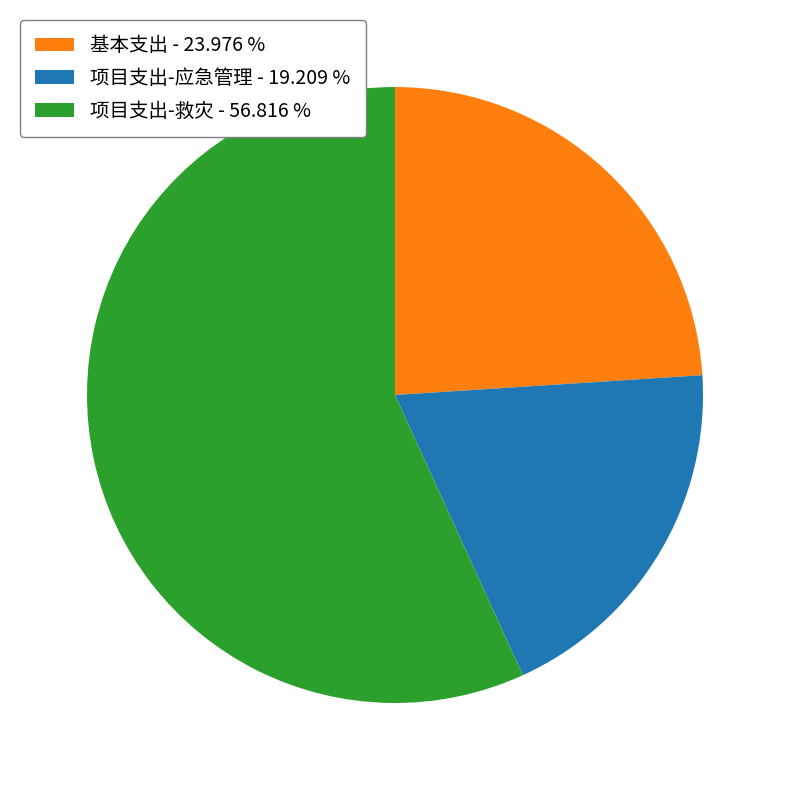

What is the majority slice?

项目支出-救灾 - 56.816 %